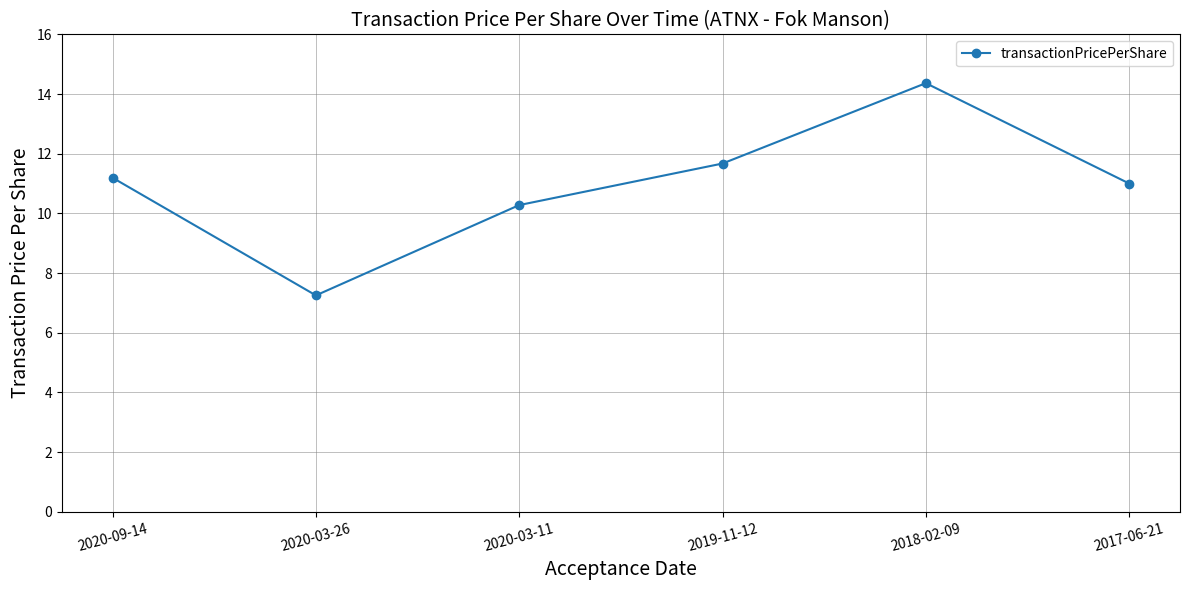

Rank the categories by value from highest to lowest.

2018-02-09, 2019-11-12, 2020-09-14, 2017-06-21, 2020-03-11, 2020-03-26